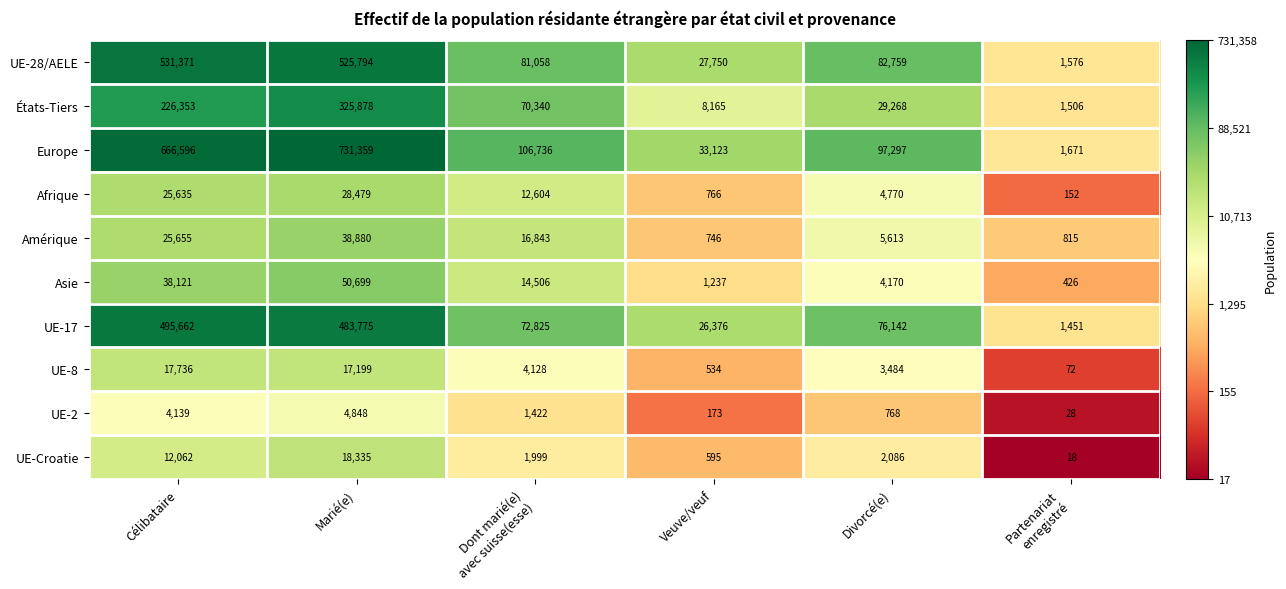

Which series has the largest total across all categories?

Europe